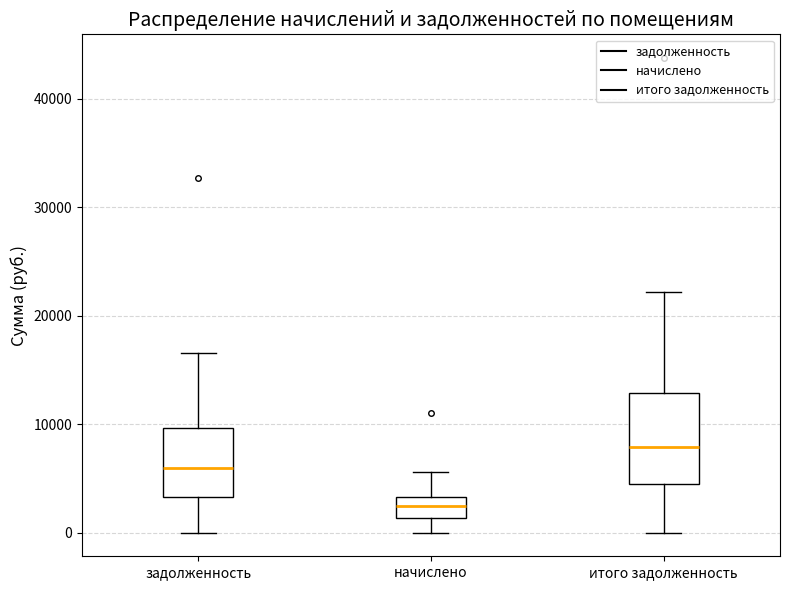

Which box is the tallest, from its lower edge to its upper edge?

итого задолженность